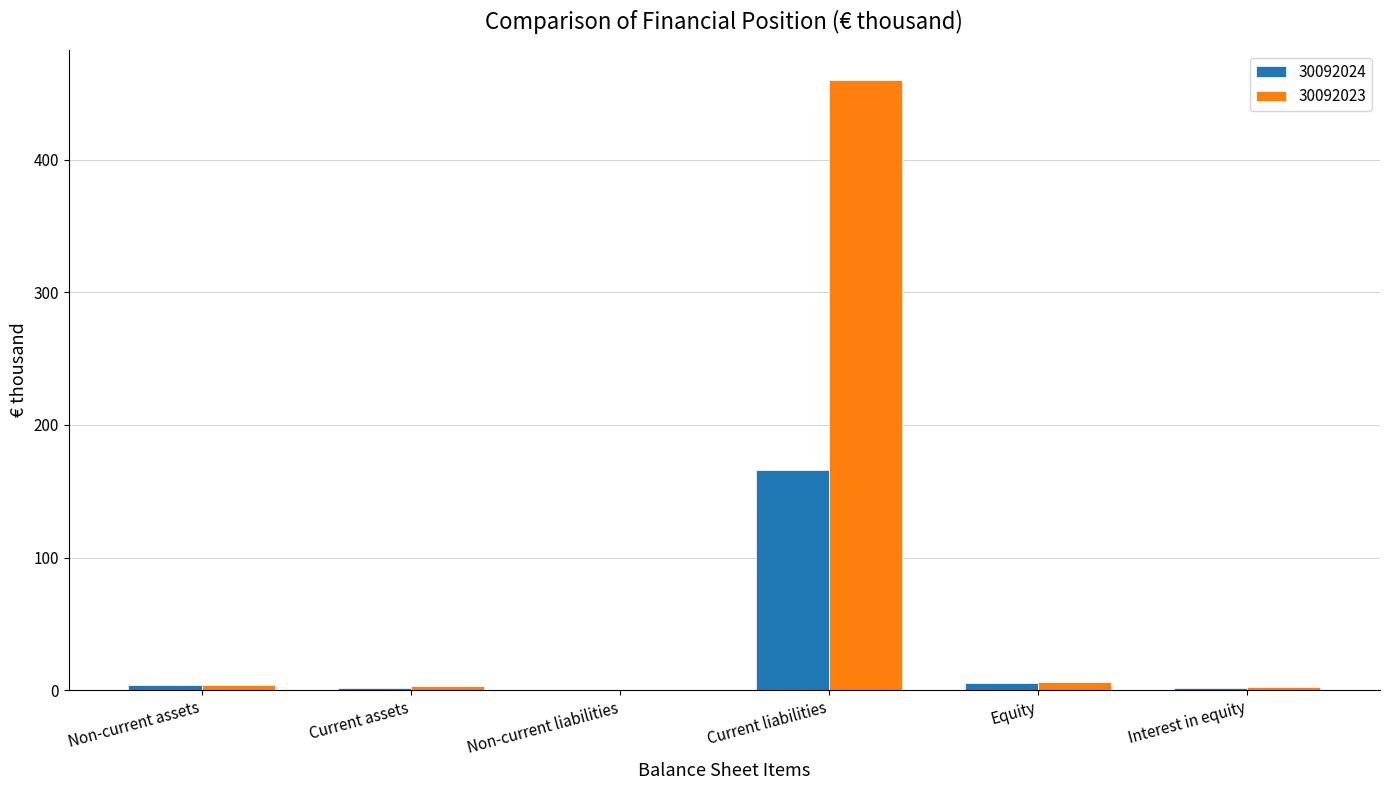

The value of 30092024 at Non-current assets is 4.2. True or false?

True